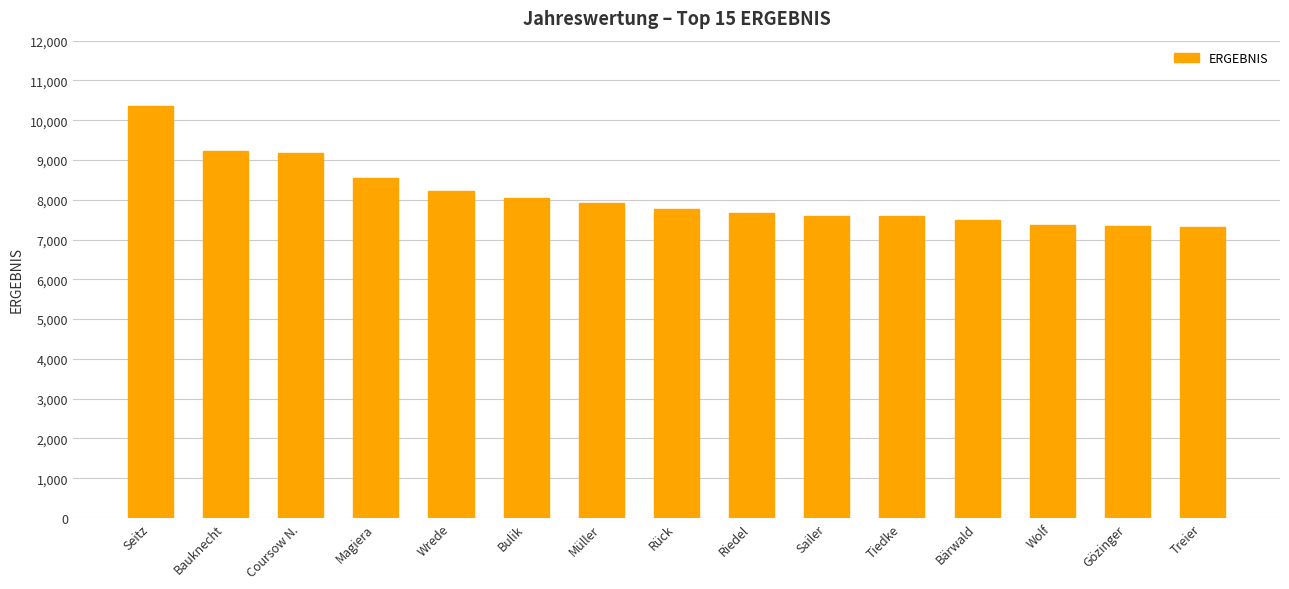

What is the value of the 1st bar from the left?

10354